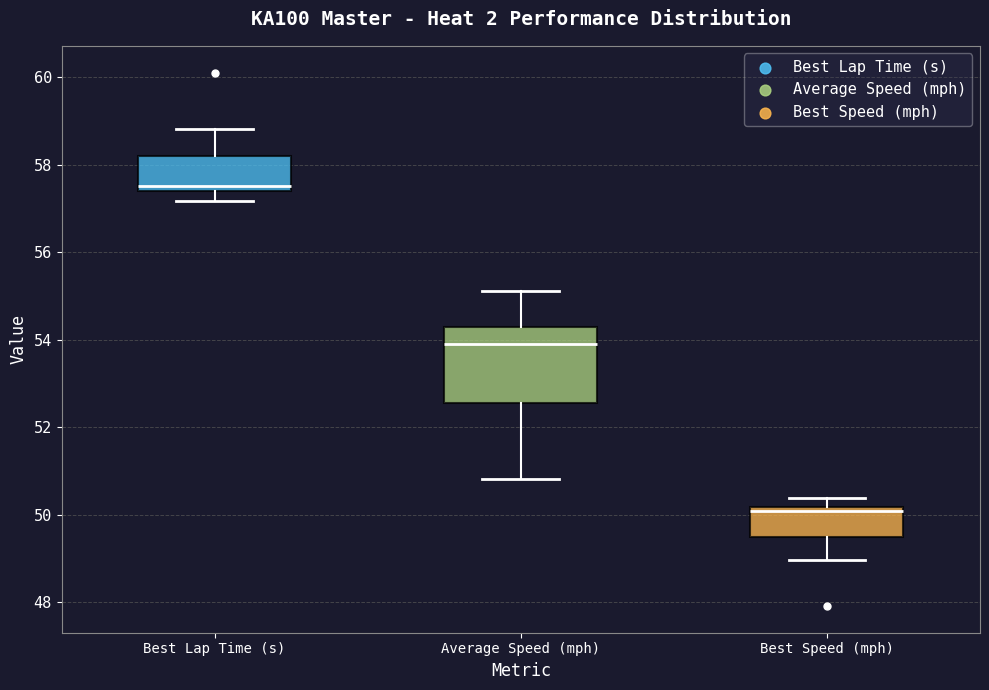

Which box is the tallest, from its lower edge to its upper edge?

Average Speed (mph)